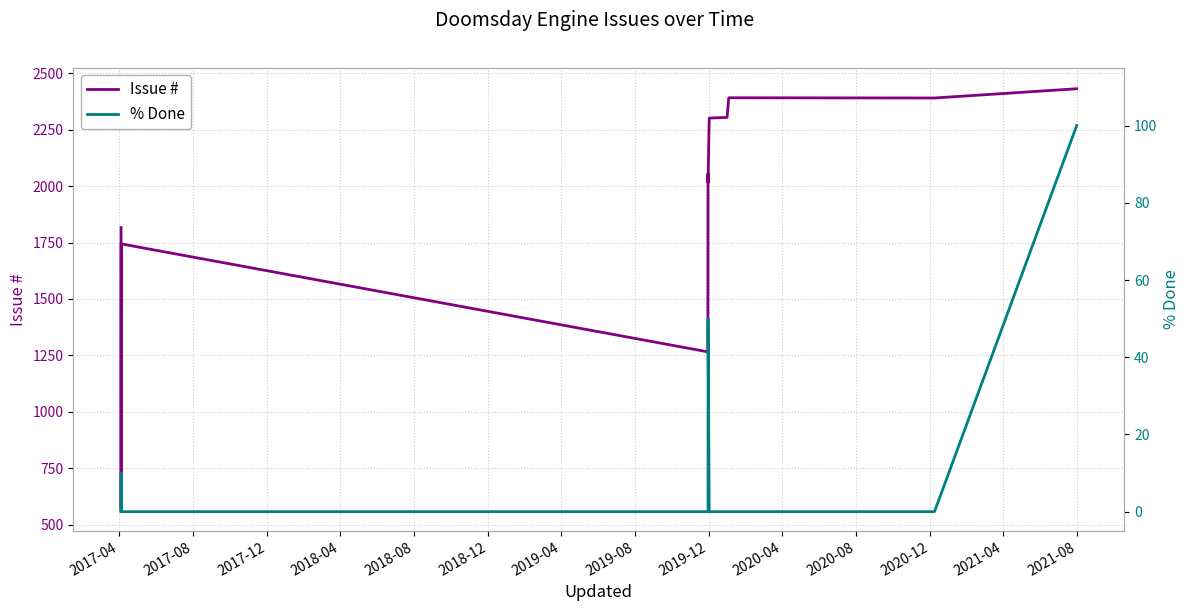

What are all the series names shown in the legend?

Issue #, % Done